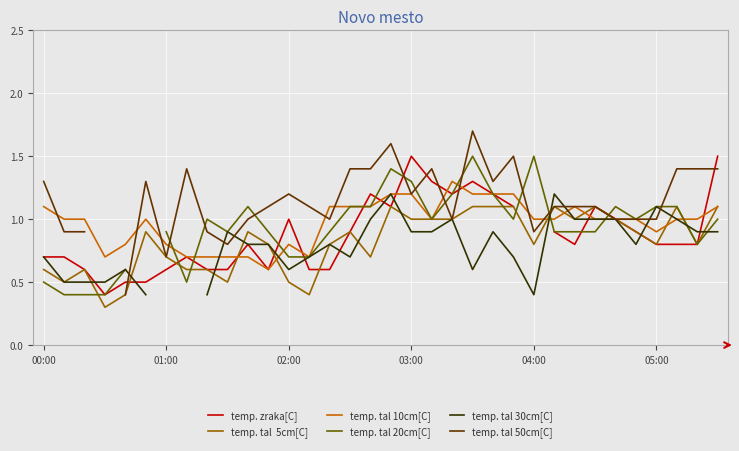

Which series ends up on top after the final intersection of temp. tal 30cm[C] and temp. tal  5cm[C]?

temp. tal  5cm[C]